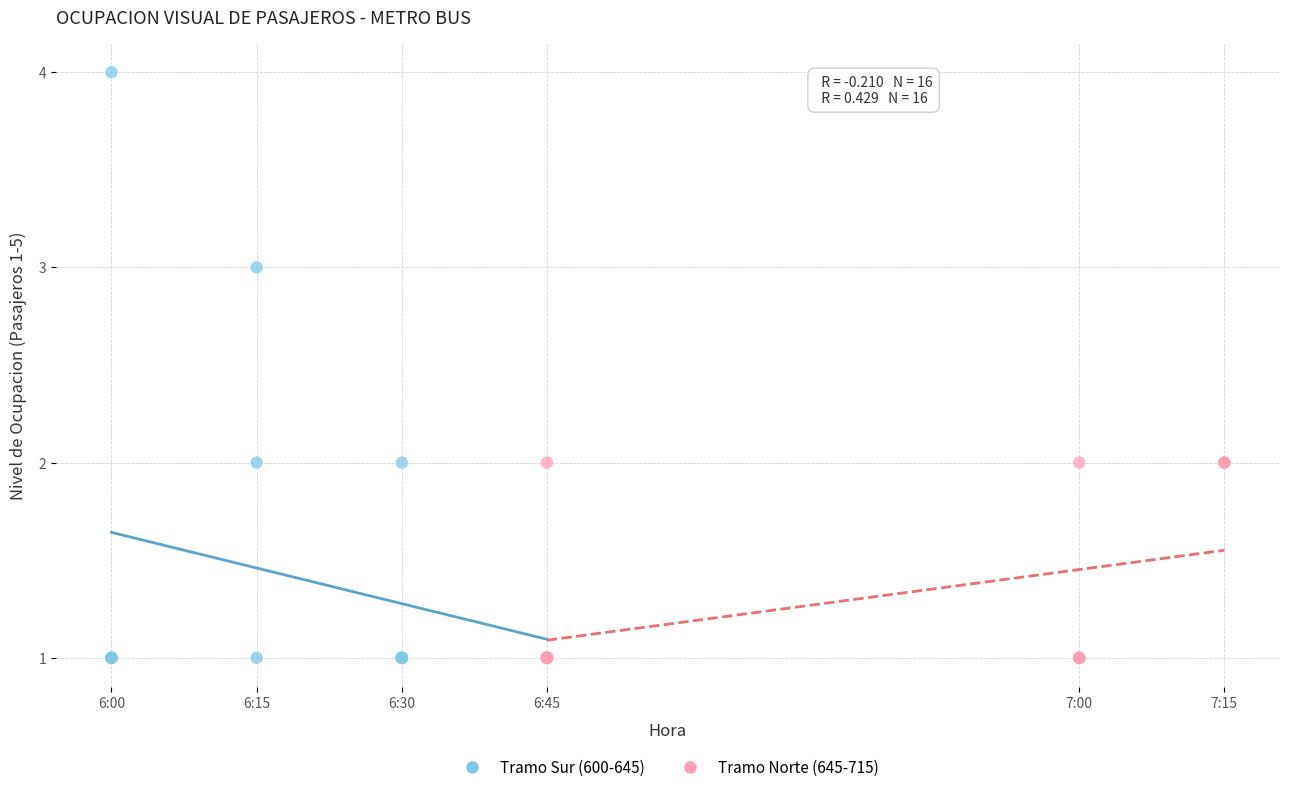

Which series reaches the maximum Y coordinate?

Tramo Sur (600-645)